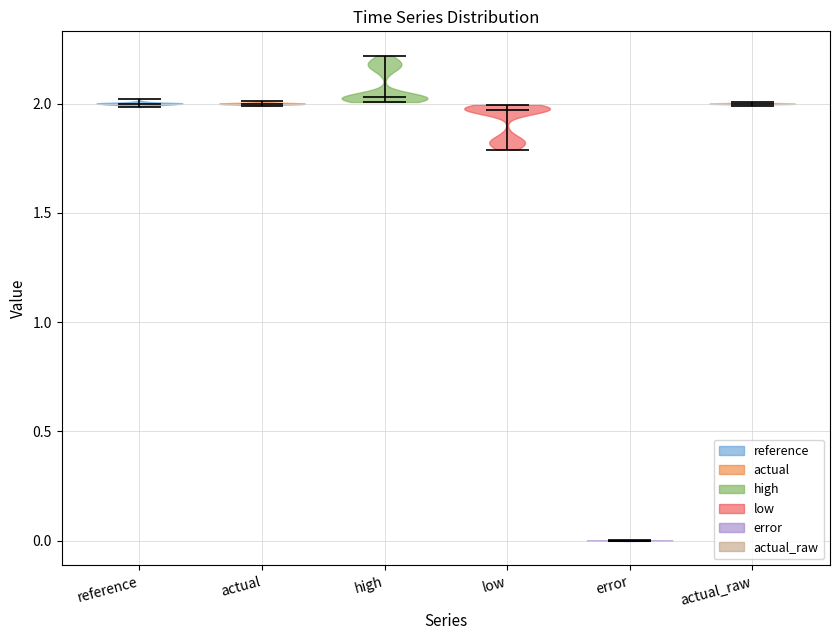

What is the lowest point the violin for low reaches on the y-axis? The values are not printed on the chart, so give them approximately, as read against the axis.

1.80